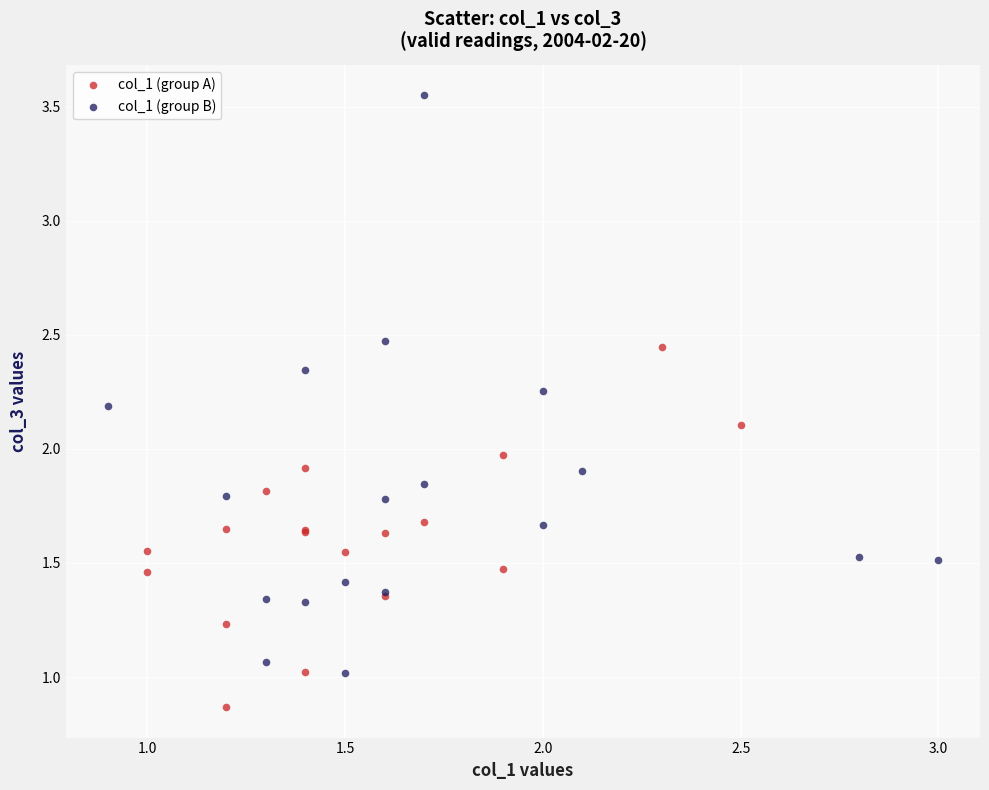

What are all the series names shown in the legend?

col_1 (group A), col_1 (group B)